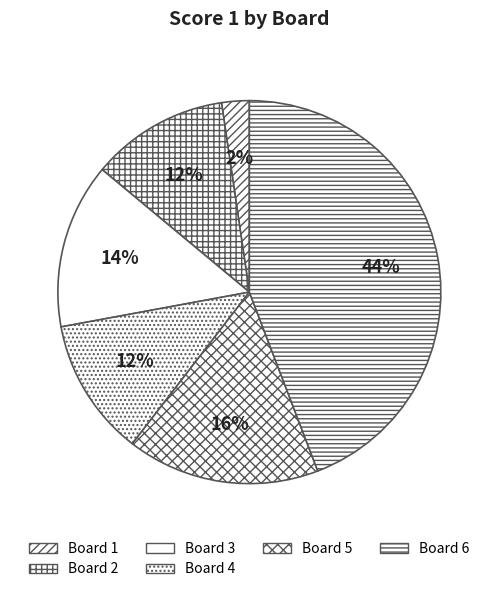

To the nearest percent, what percentage of the pie is Board 2?

12%